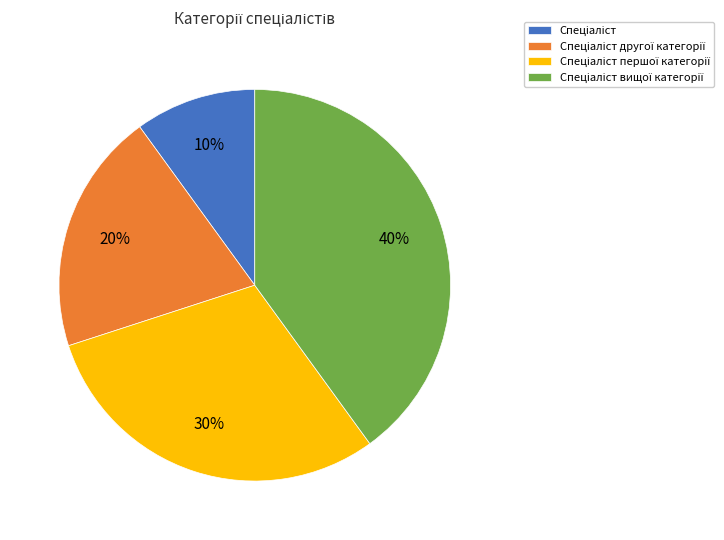

To the nearest percent, what is the average slice percentage?

25%